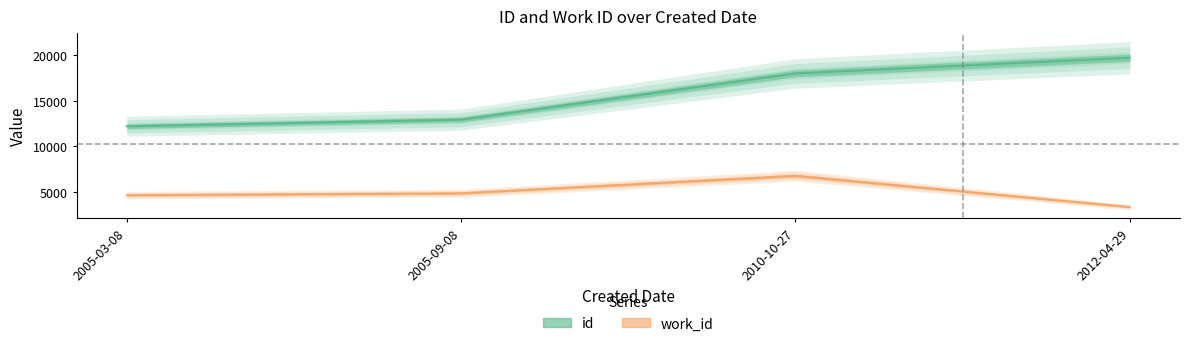

What is the spread (max minus min) of values at 2010-10-27?

11240